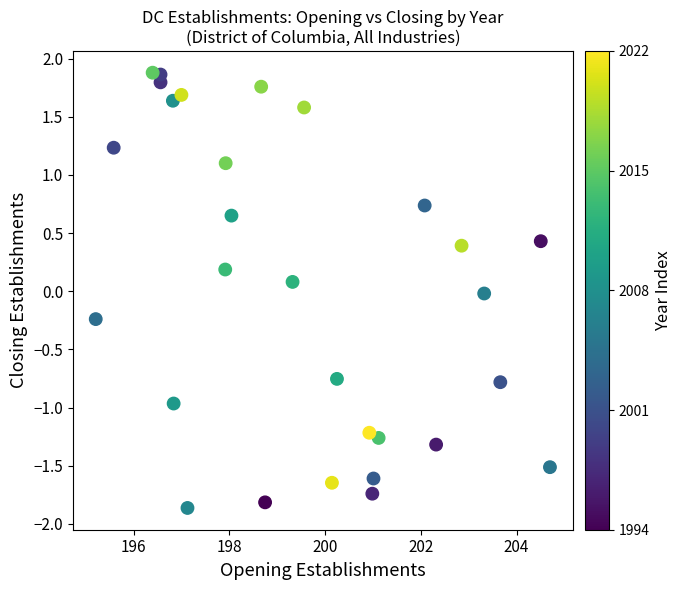

What is the range of X values (max minus min)?

9.5